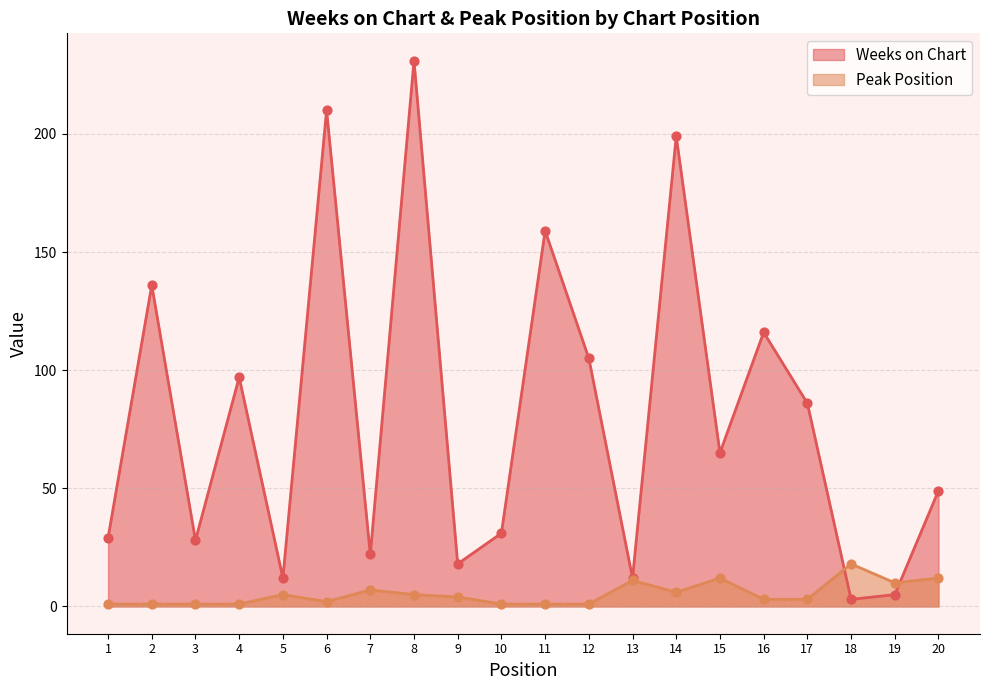

At how many categories does at least one series exceed 65?

9